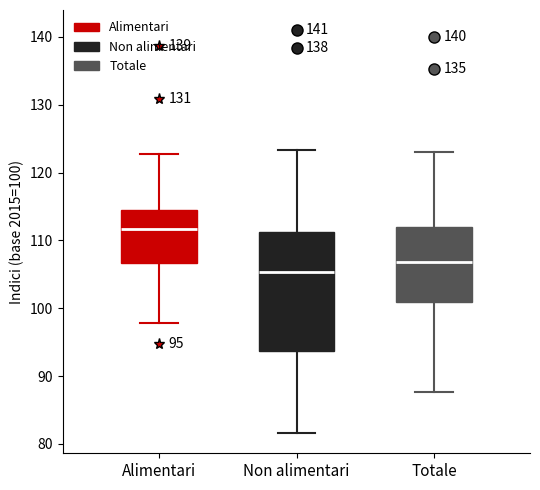

Which box's median line is the lowest?

Non alimentari